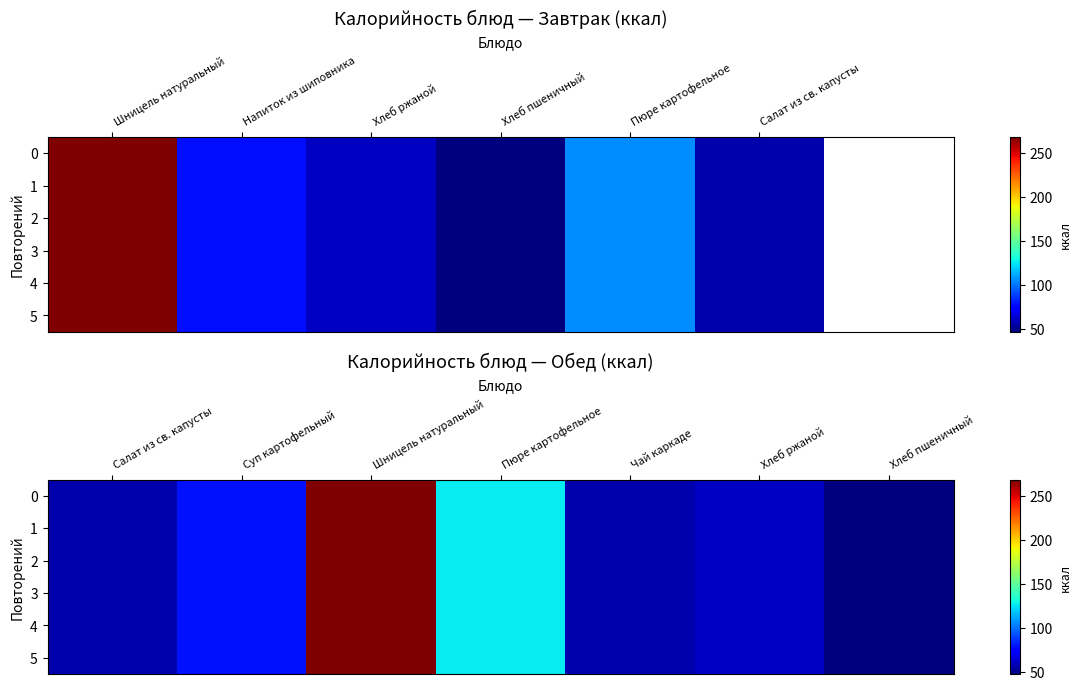

How many data points in 4 are above 60?

4